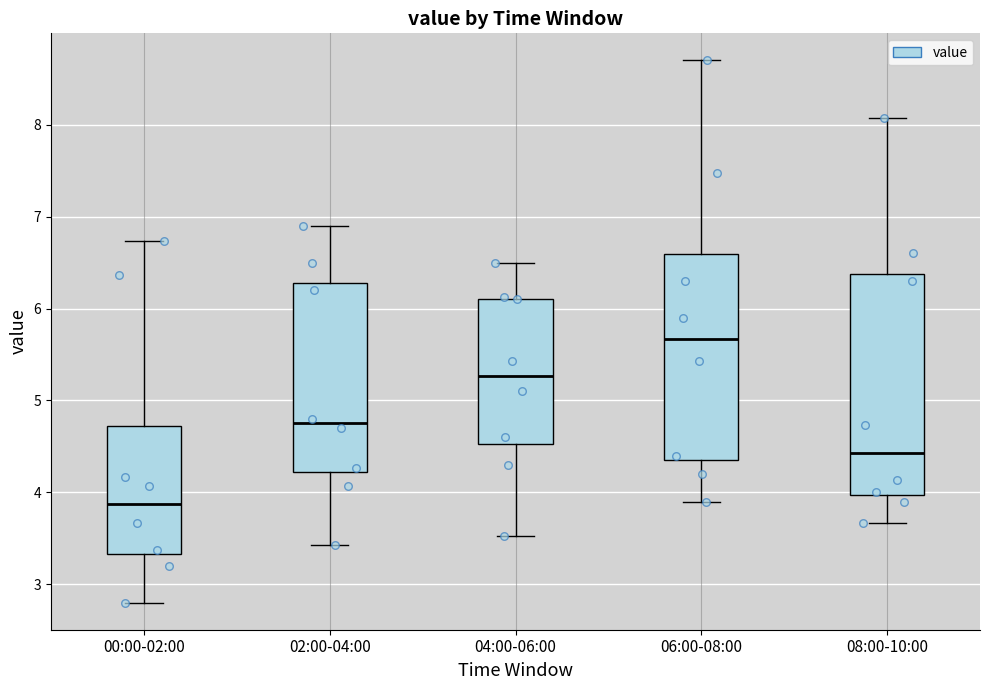

Comparing the boxes themselves (not the whiskers), which one is the tallest?

08:00-10:00